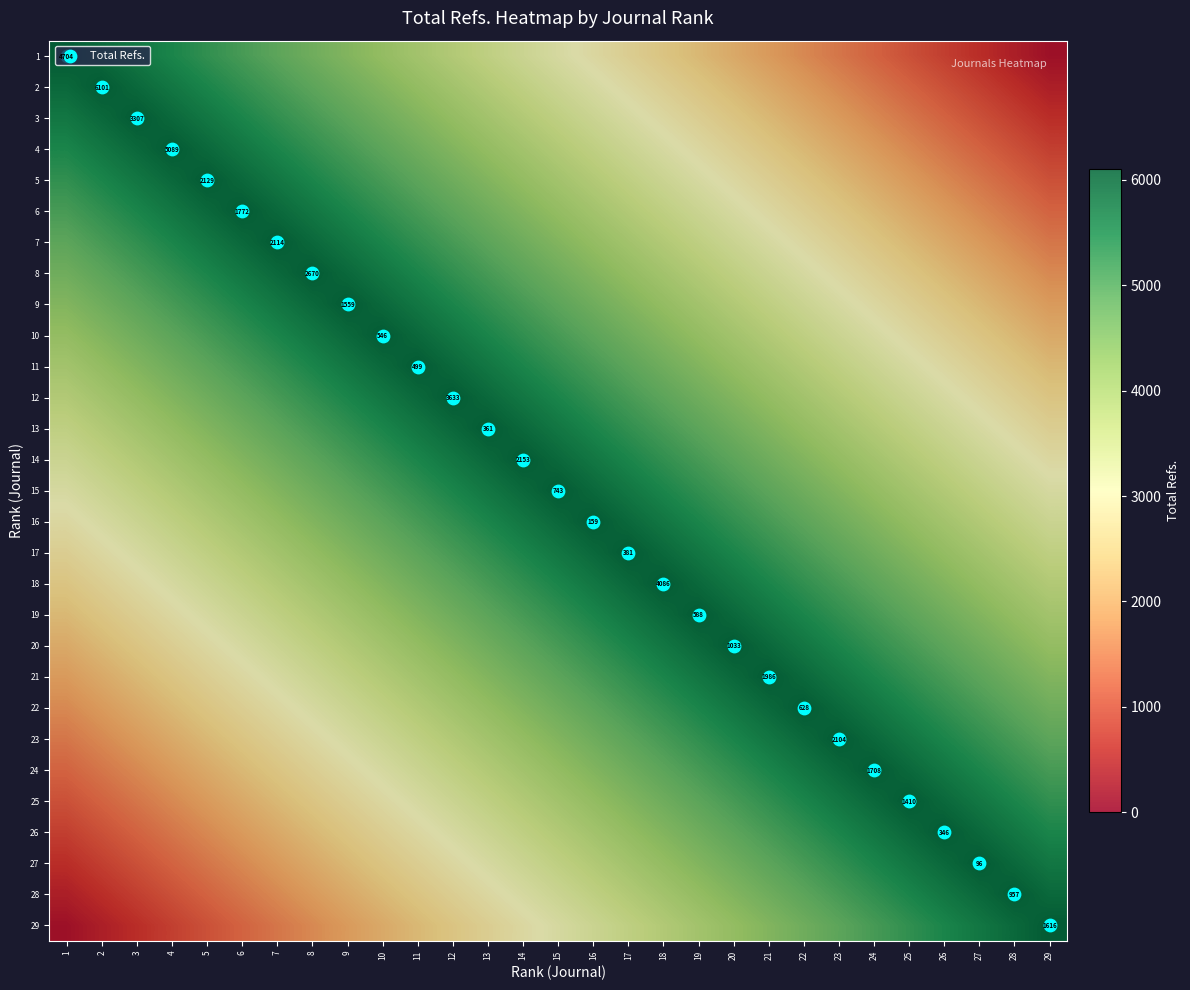

Count the number of categories in the chart.

29